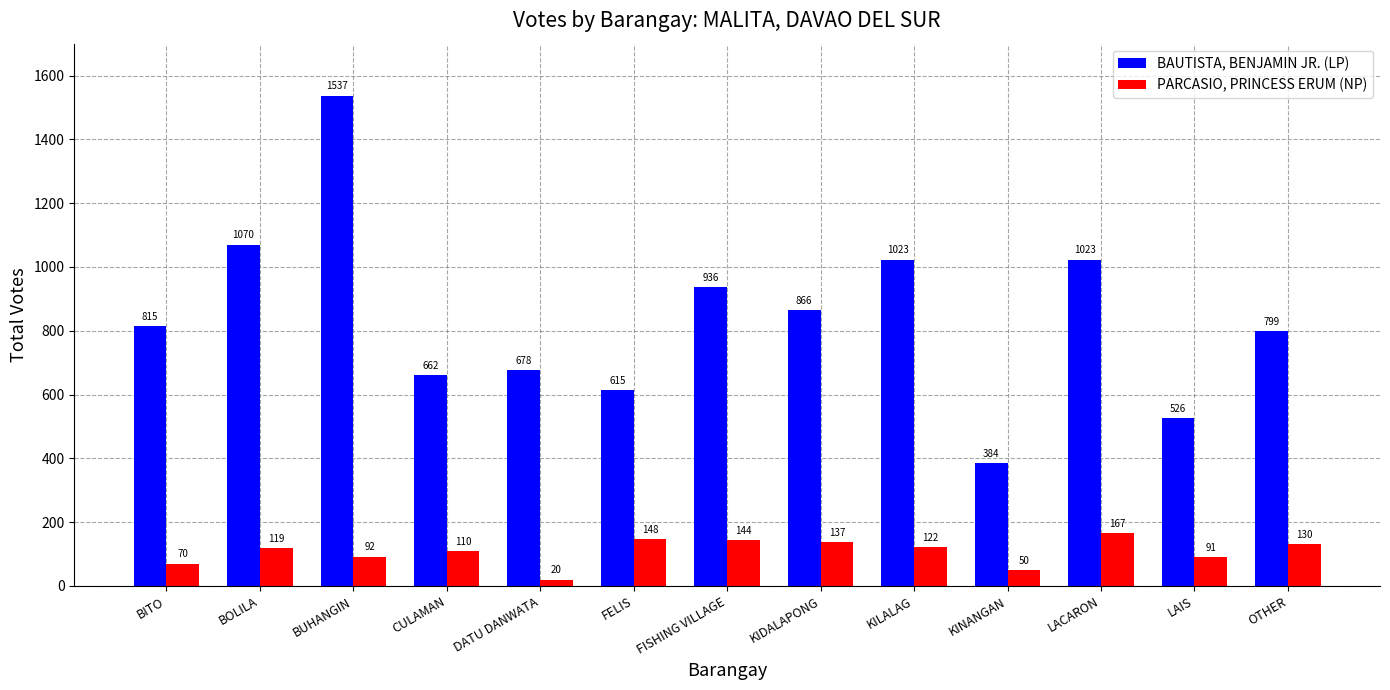

The value of PARCASIO, PRINCESS ERUM (NP) at FISHING VILLAGE is 144. True or false?

True